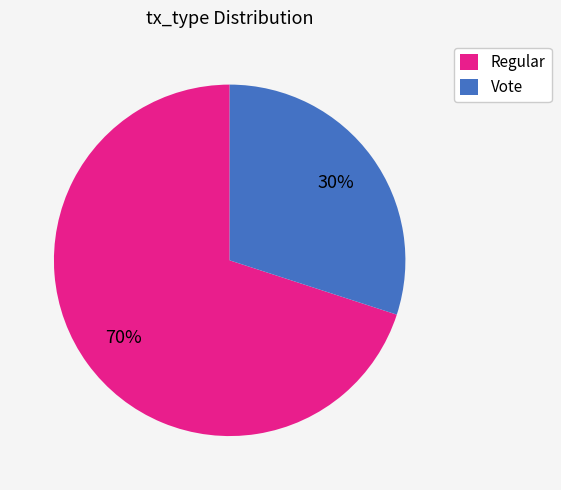

Rank the categories by value from highest to lowest.

Regular, Vote